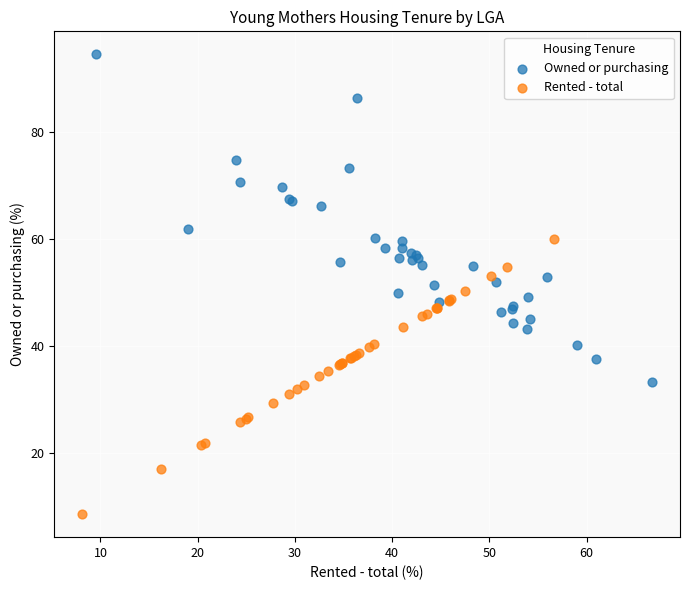

What are all the series names shown in the legend?

Owned or purchasing, Rented - total